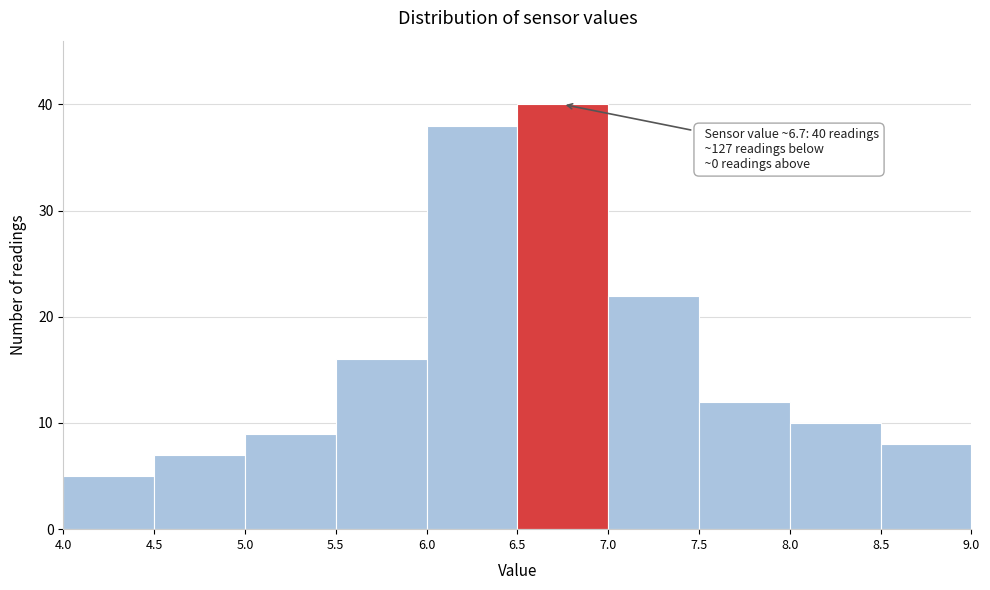

Which range on the x-axis has the tallest bar?

6.5 to 7.0